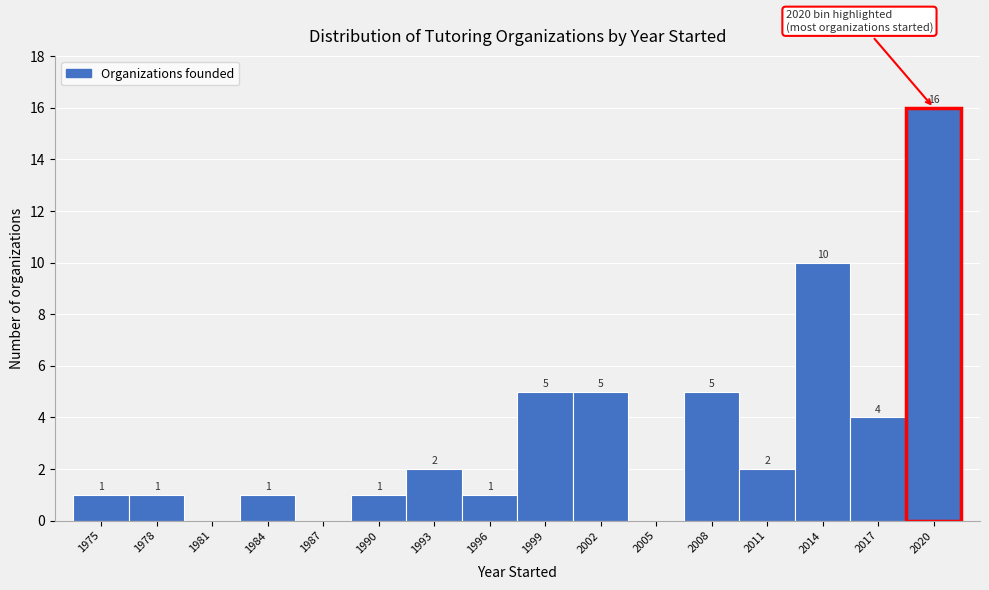

Reading left to right, transcribe all the data shown in this chart.

1975=1	1978=1	1981=0	1984=1	1987=0	1990=1	1993=2	1996=1	1999=5	2002=5	2005=0	2008=5	2011=2	2014=10	2017=4	2020=16